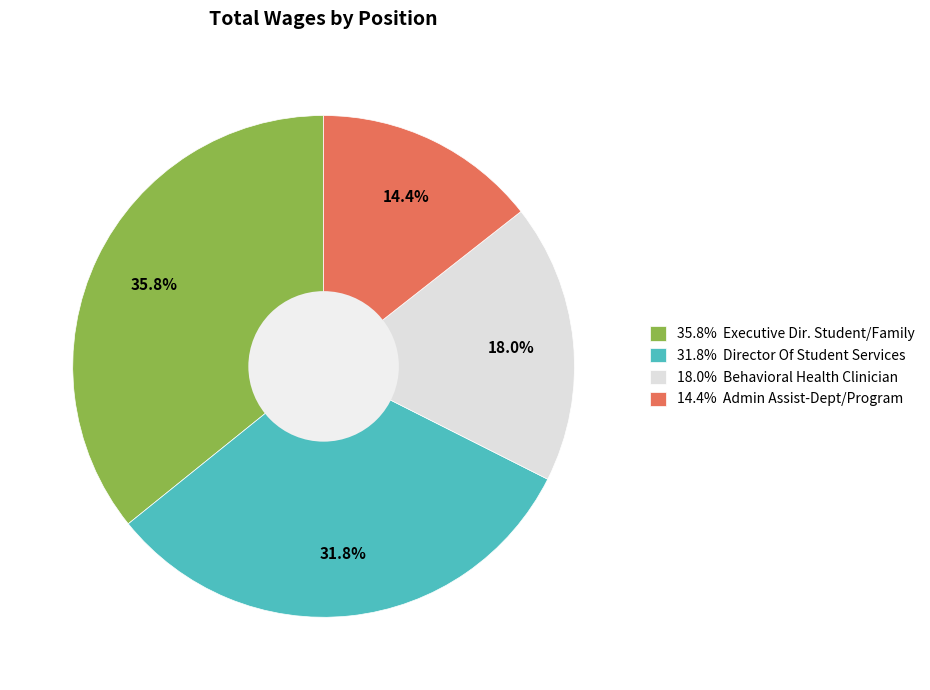

Count the number of slices in the pie.

4